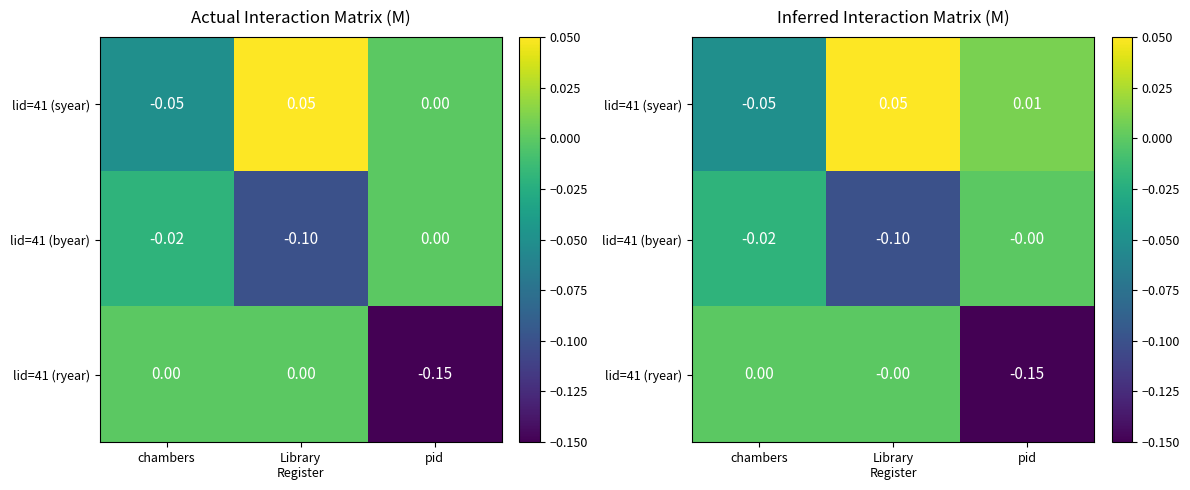

What is the minimum value for lid=41 (byear)?

-0.1